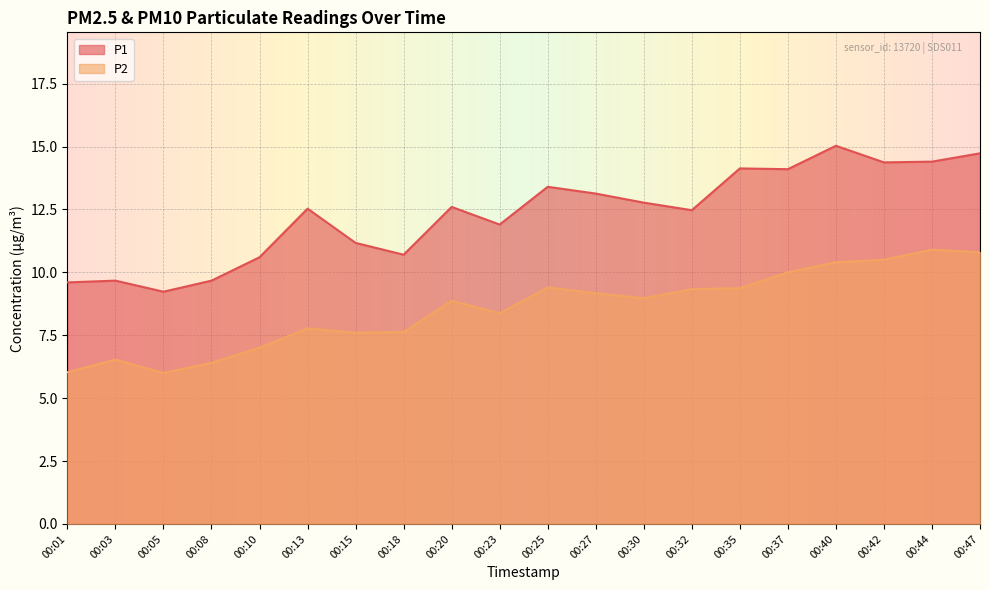

Which category has the highest value in the P1 series?

00:40